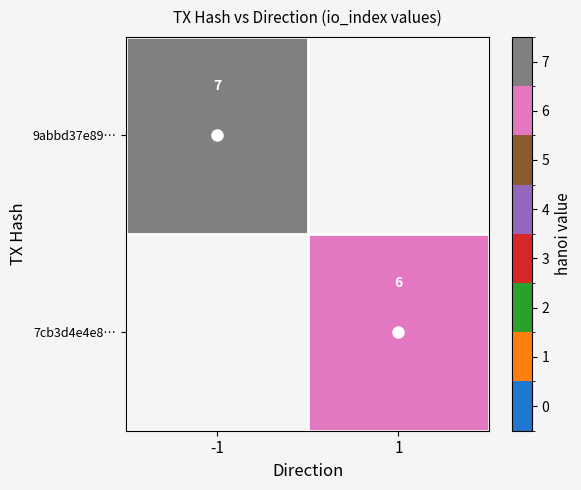

Is it true that 9abbd37e89… equals 7 at -1?

True